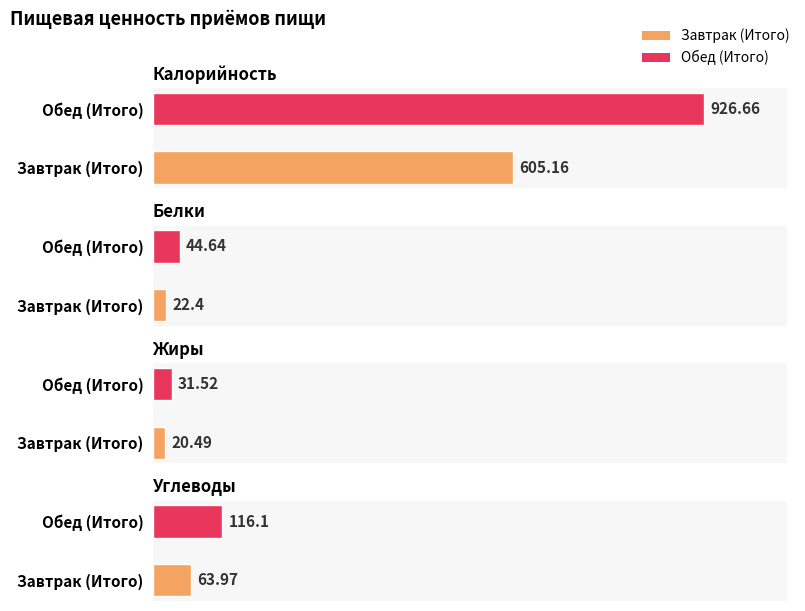

Are the bars grouped side by side (vs. stacked)?

Yes